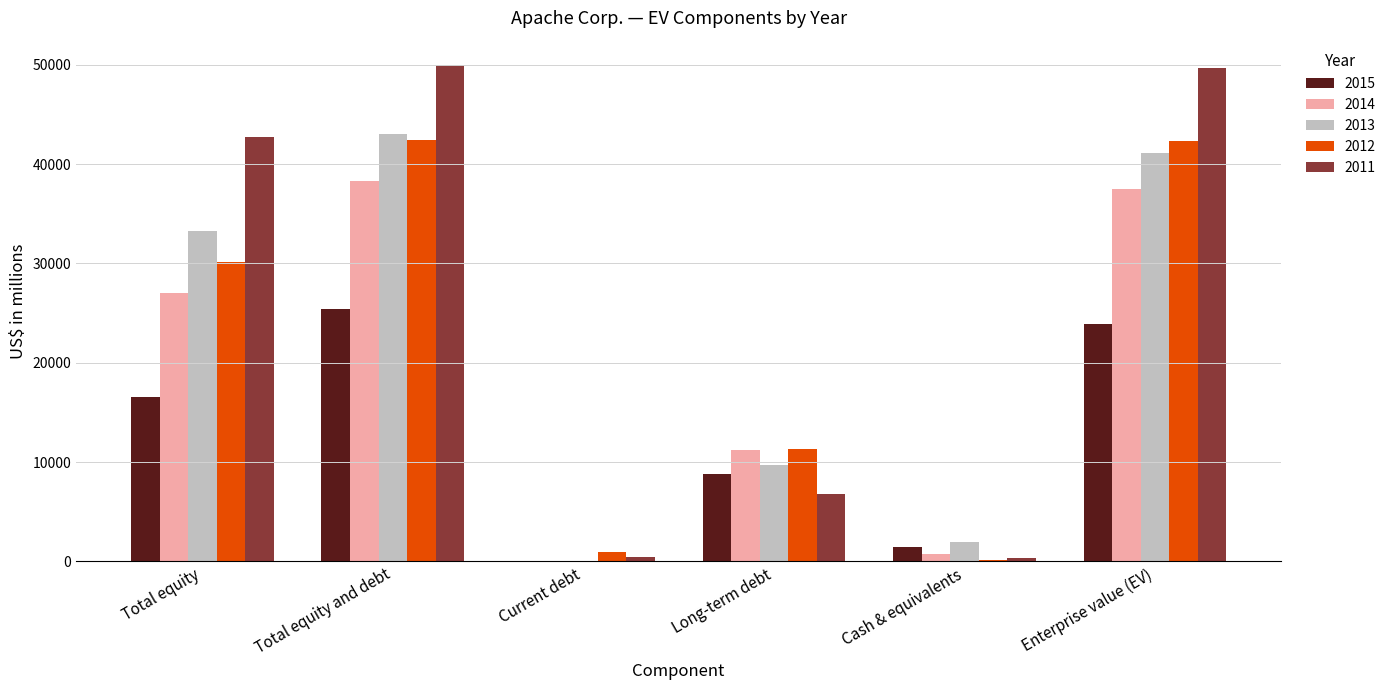

True or false: 2014 has a value of 68246 at Total equity and debt.

False